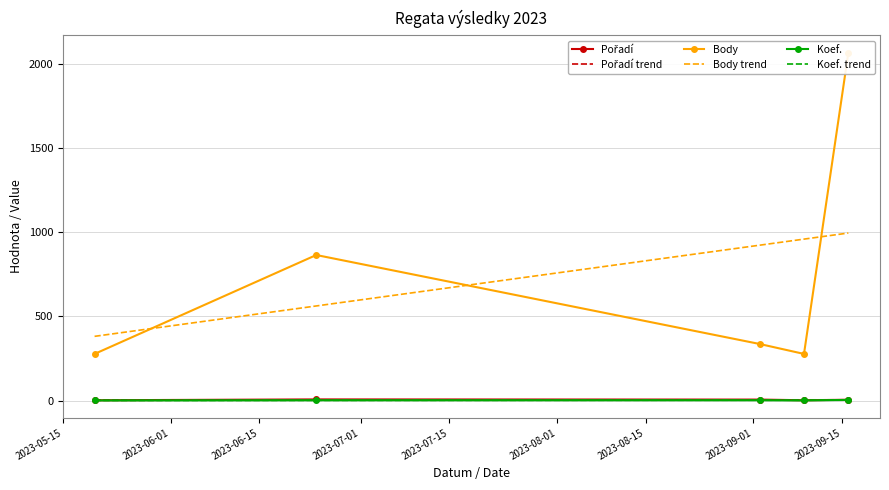

Which category has the highest value in the Body series?

2023-09-16